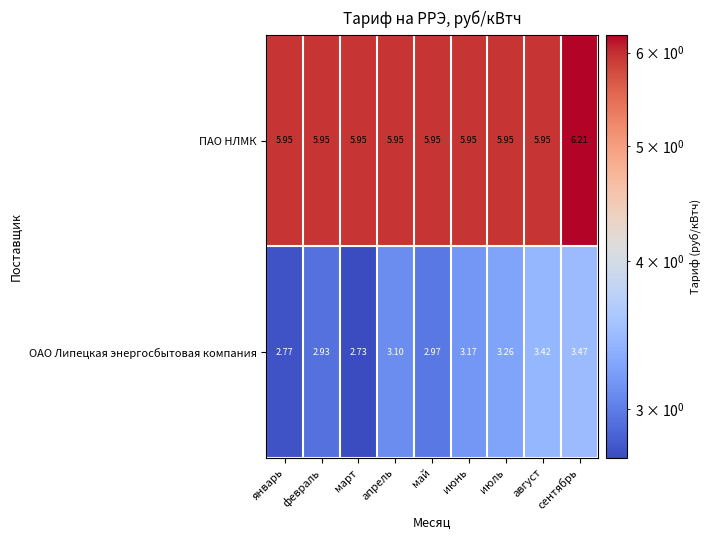

Which series has the widest spread of values?

ОАО Липецкая энергосбытовая компания